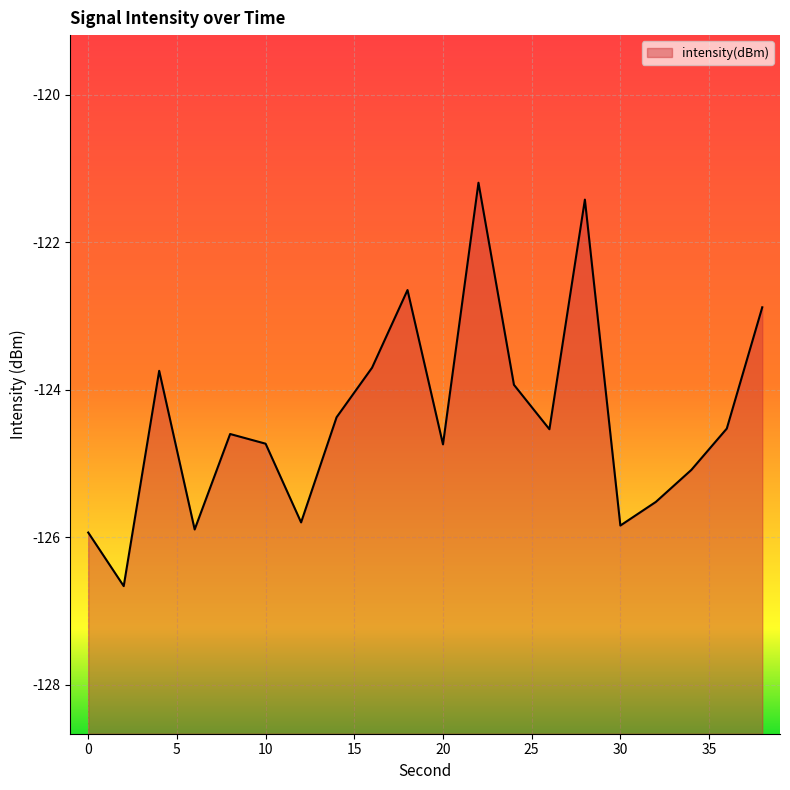

At which category does the data reach its first local valley?

2